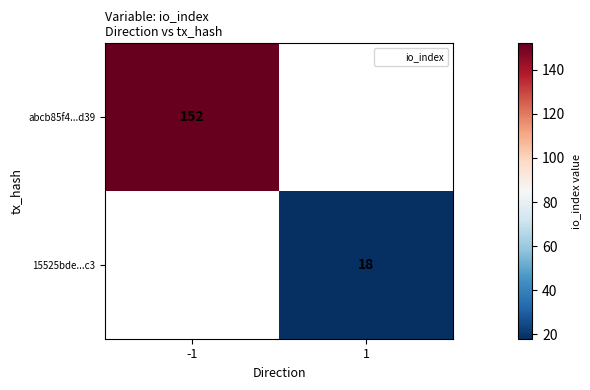

Rank the categories by 15525bde...c3 value from highest to lowest.

-1, 1